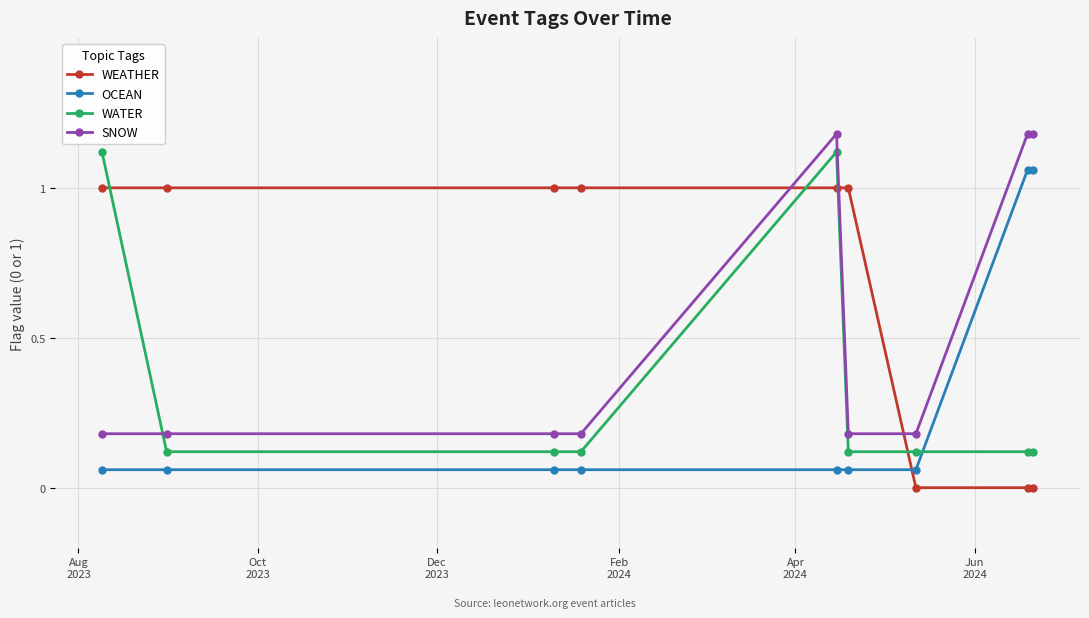

What is the maximum value for WEATHER?

1.0